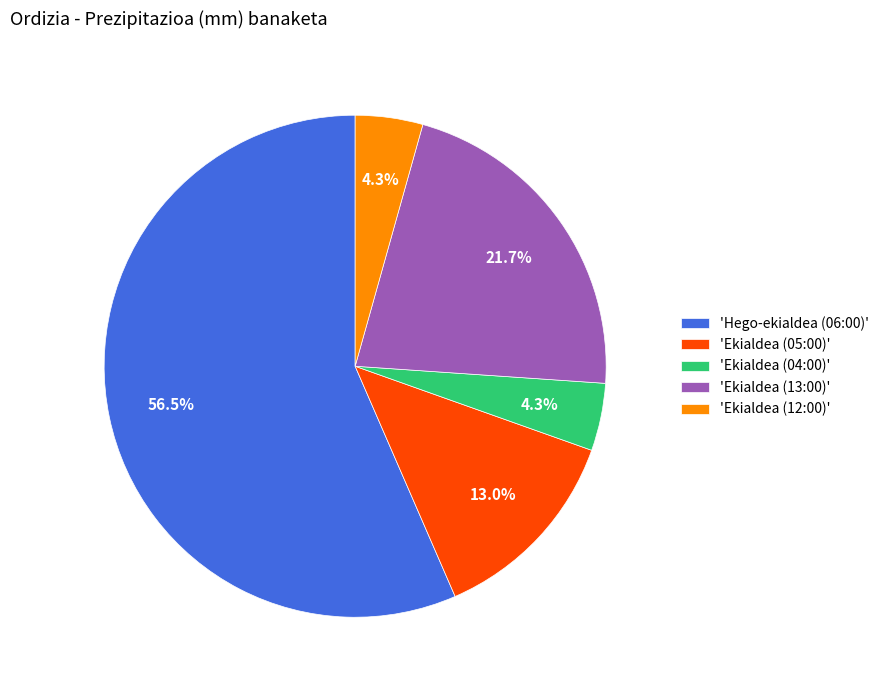

Between 'Ekialdea (13:00)' and 'Ekialdea (04:00)', which is larger?

'Ekialdea (13:00)'